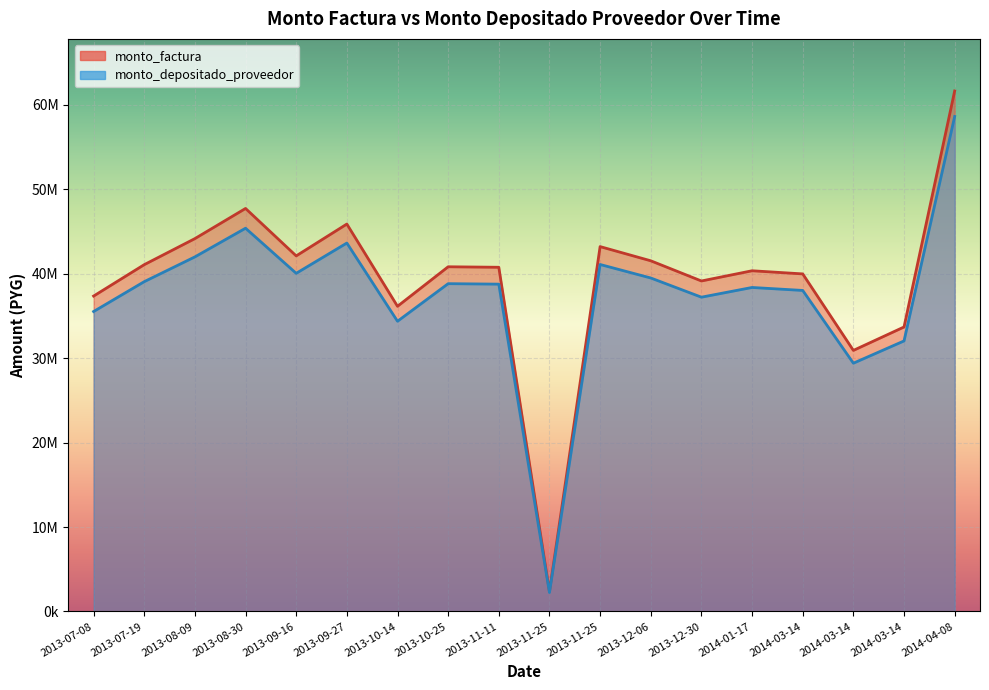

Where is the first local maximum for monto_factura?

2013-08-30